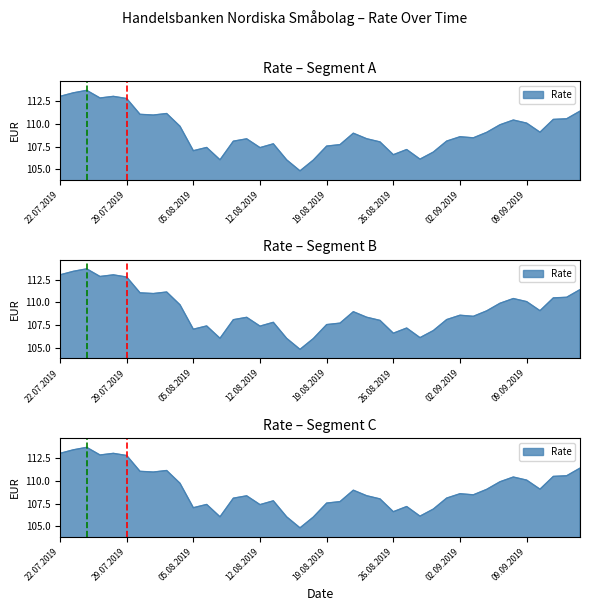

At which category does the data reach its first local peak?

24.07.2019